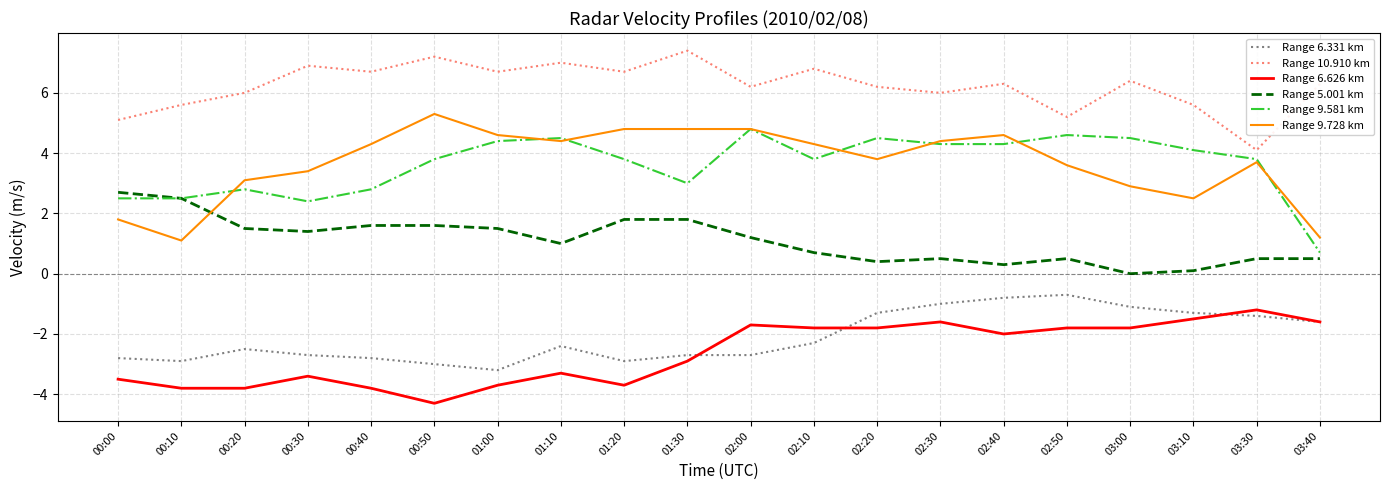

True or false: Range 9.728 km has more than 1 points higher than both neighbors.

True